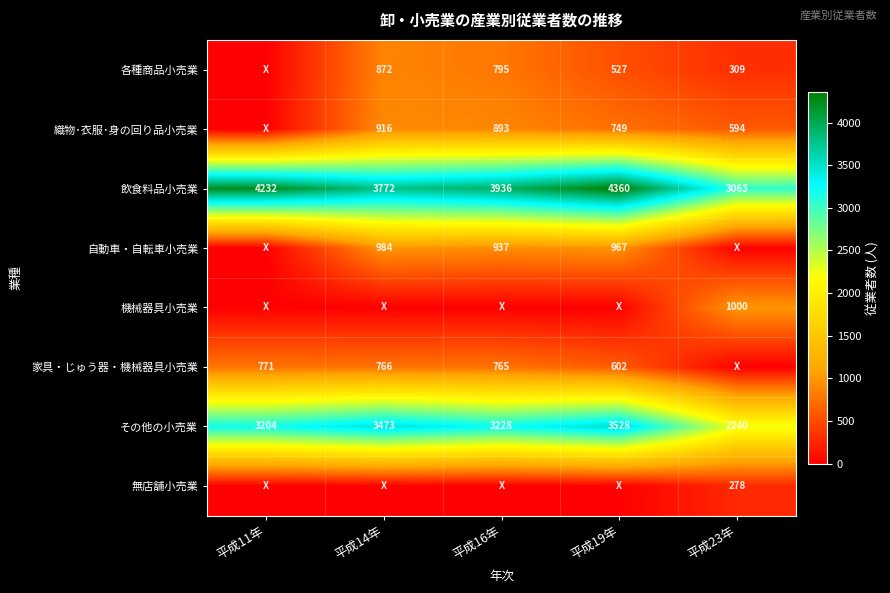

The value of その他の小売業 at 平成23年 is 1167. True or false?

False